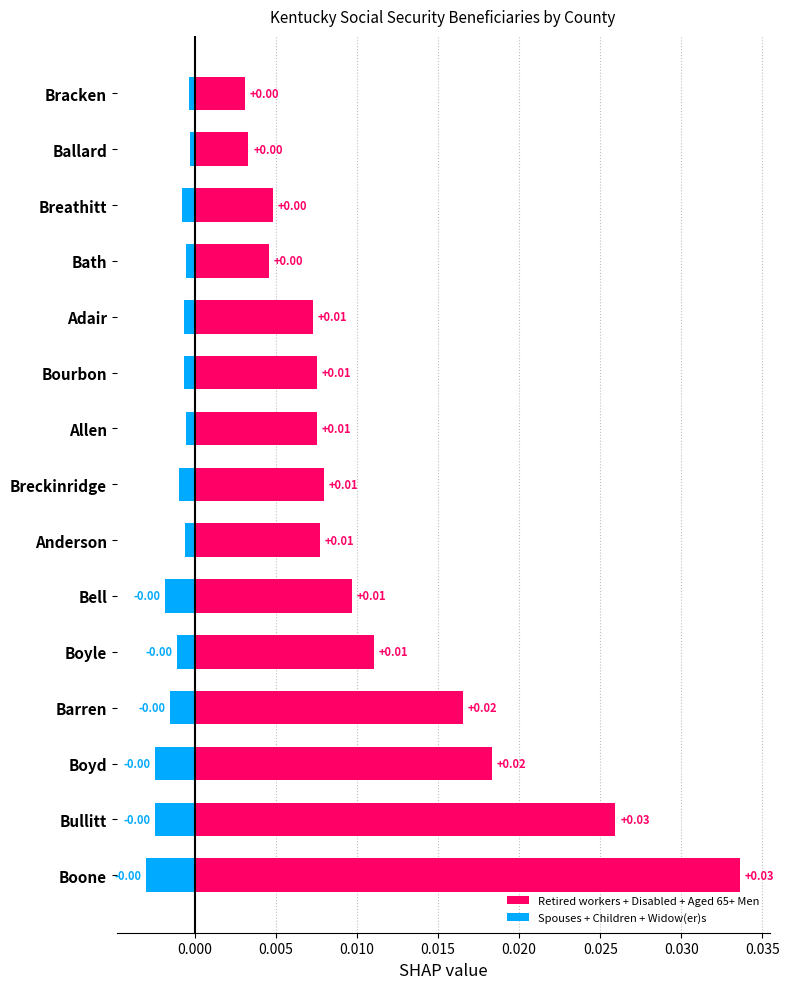

Reading right to left, what are all the values shown in this chart?

Retired workers + Disabled + Aged 65+ Men: 0.0	0.0	0.0	0.0	0.0	0.0	0.0	0.0	0.0	0.0	0.0	0.0	0.0	0.0	0.0
Spouses + Children + Widow(er)s: -0.0	-0.0	-0.0	-0.0	-0.0	-0.0	-0.0	-0.0	-0.0	-0.0	-0.0	-0.0	-0.0	-0.0	-0.0